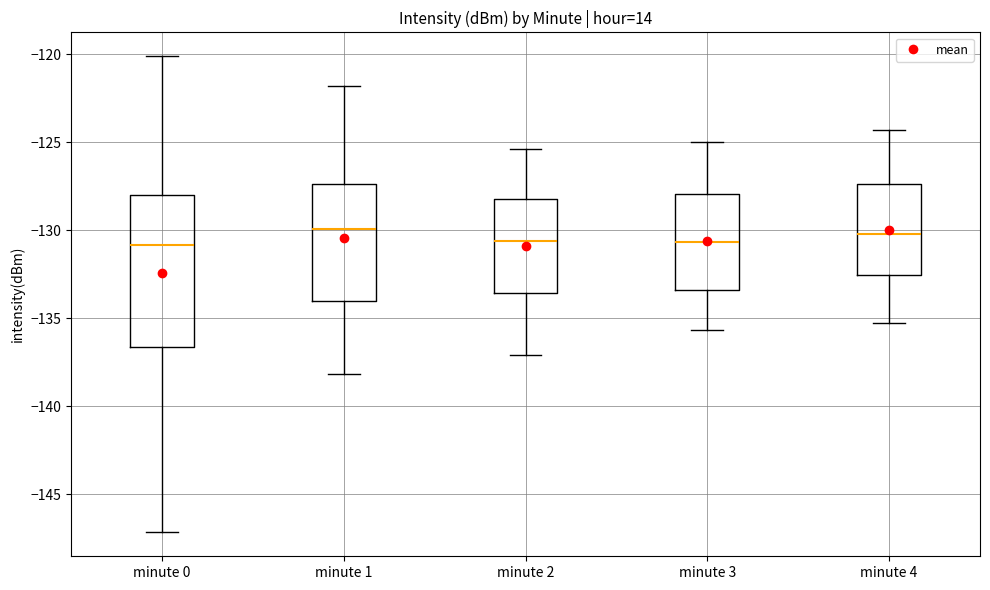

Where is the lower edge of the box for minute 4 on the y-axis? The values are not printed on the chart, so give them approximately, as read against the axis.

-132.5